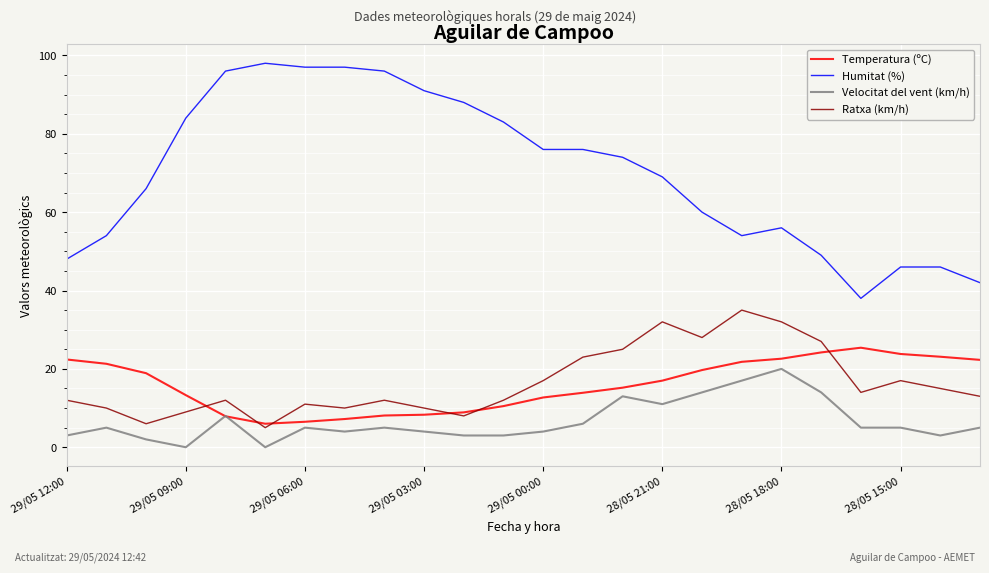

How many lines are shown in the chart?

4